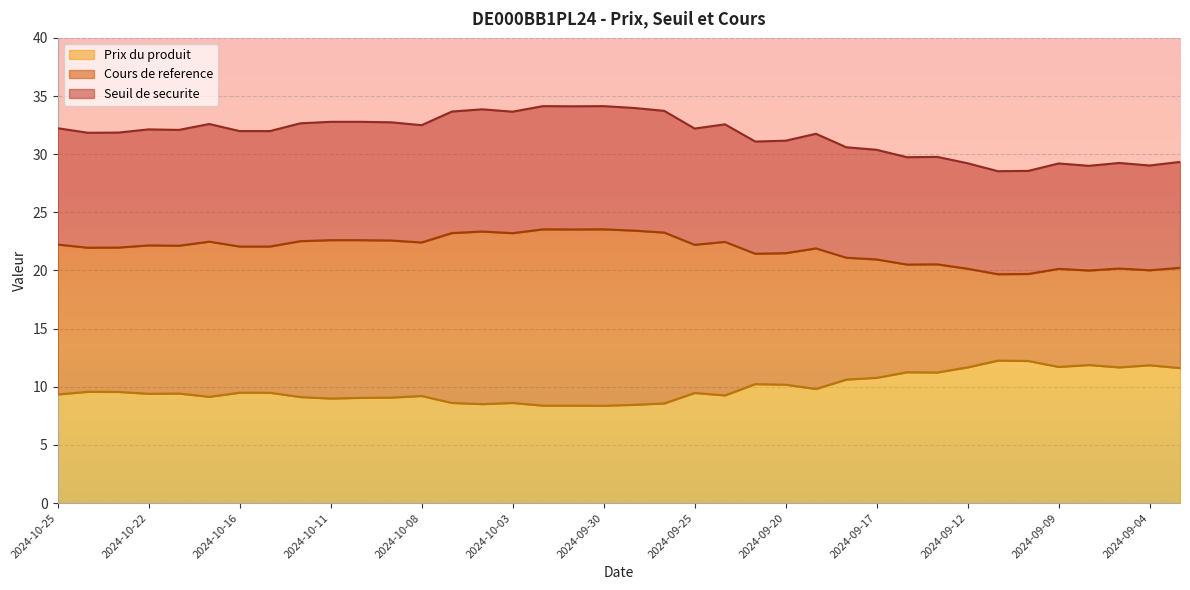

True or false: Prix du produit and Cours de reference intersect in this chart.

False